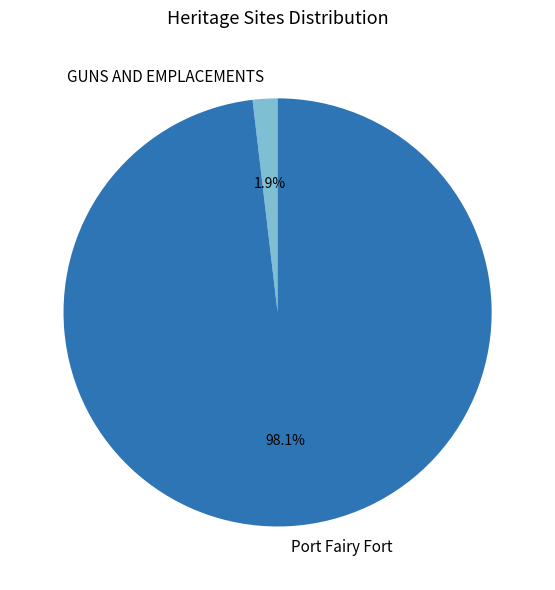

Which category has the smallest portion of the pie?

GUNS AND EMPLACEMENTS